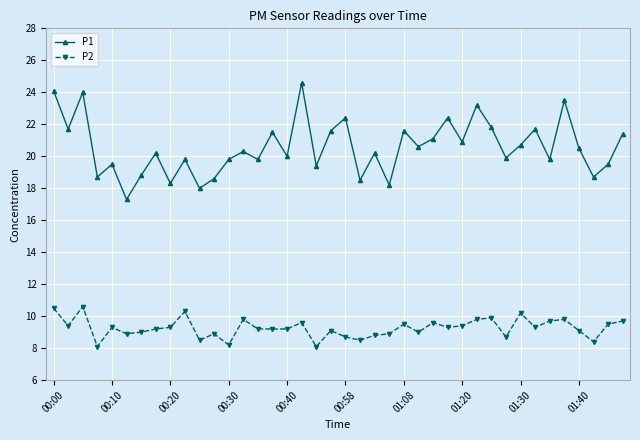

Which series has the largest range (max minus min)?

P1